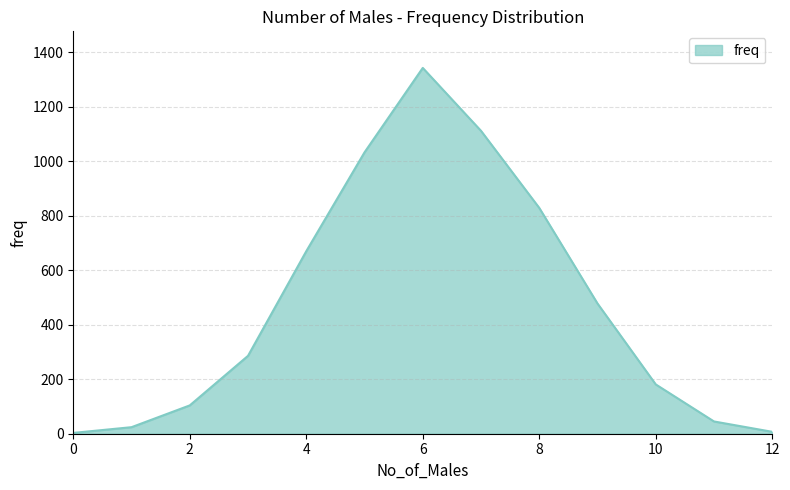

What is the greatest value displayed?

1343